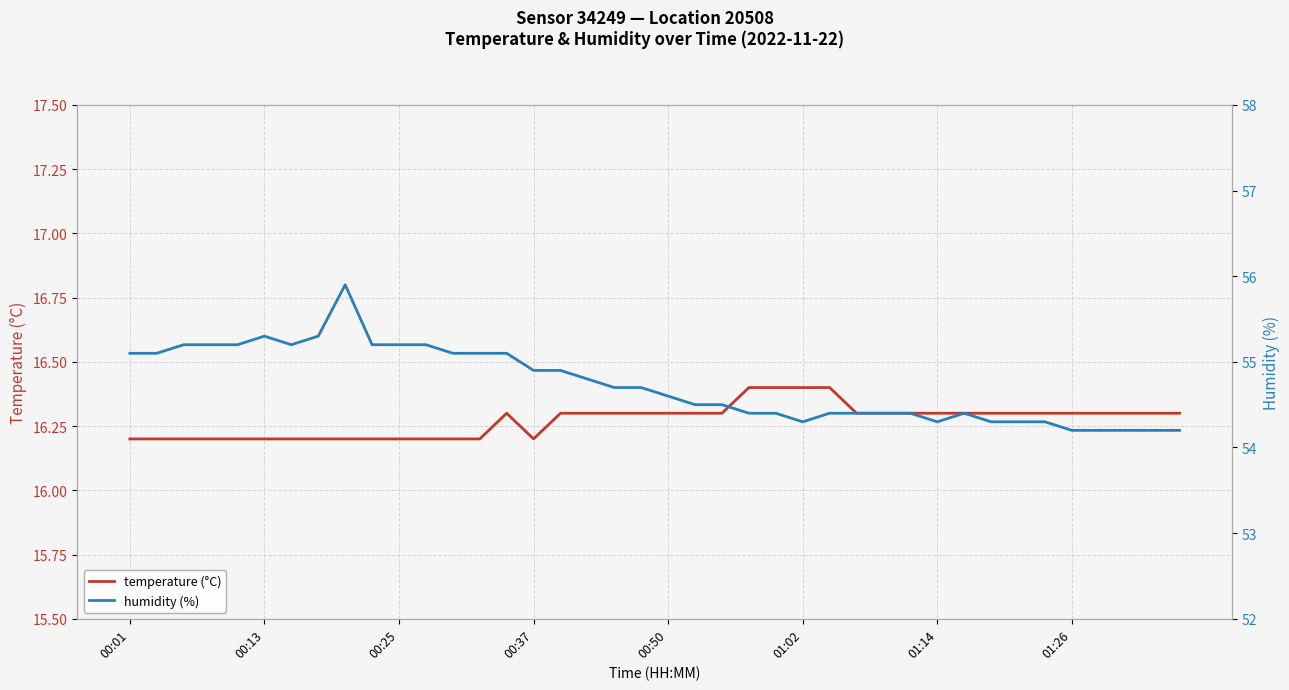

Is this an area chart (filled region under the line)?

No